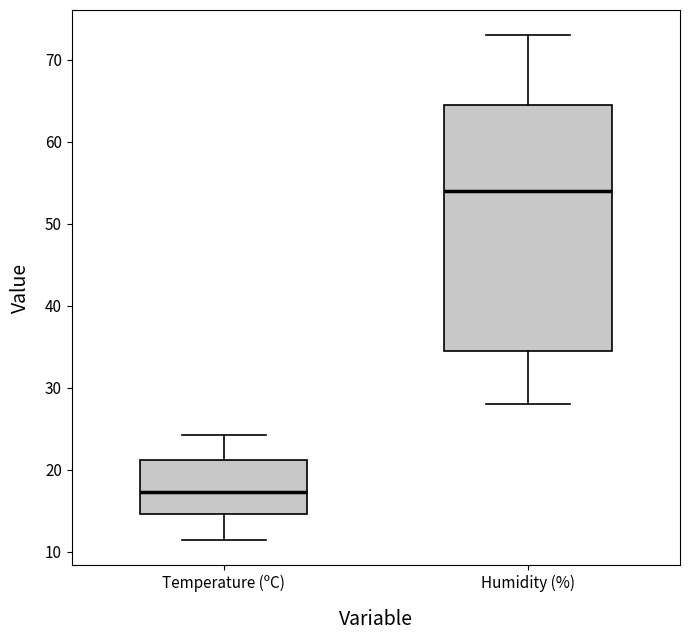

Comparing the boxes themselves (not the whiskers), which one is the tallest?

Humidity (%)